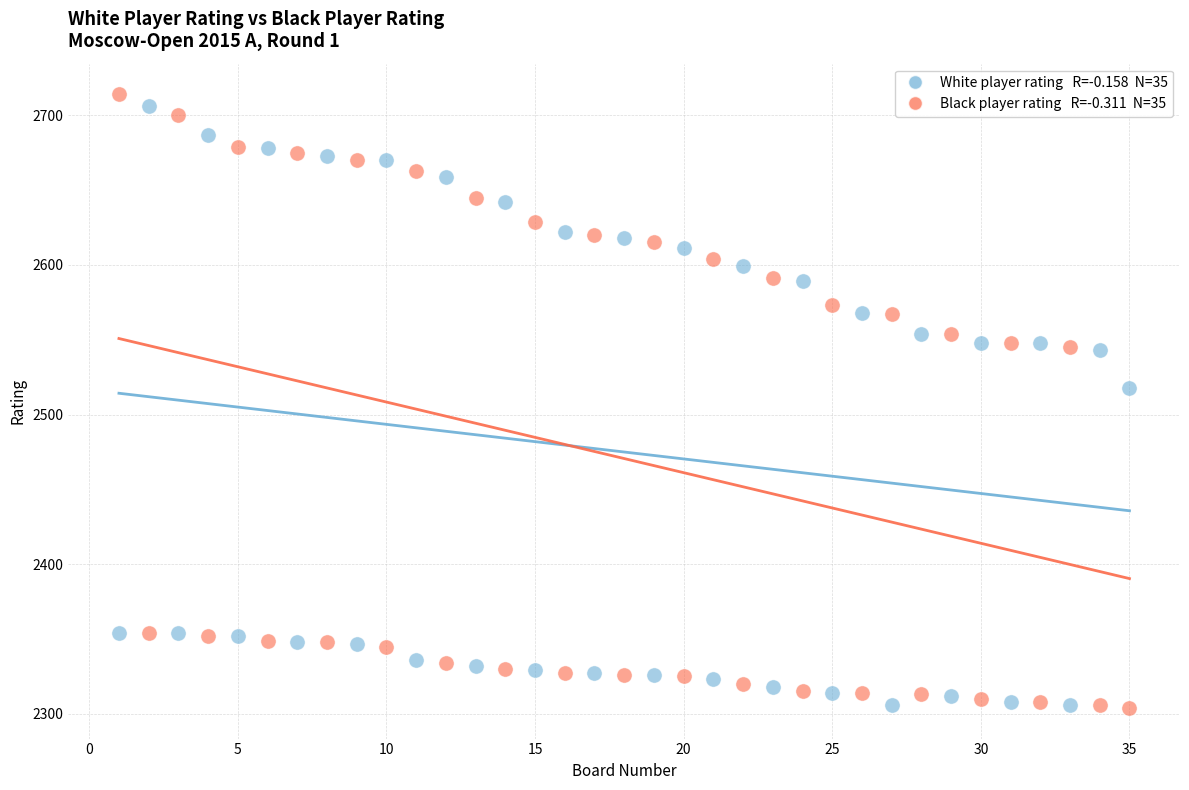

Across all series, what Y value is closest to 2509?

2518